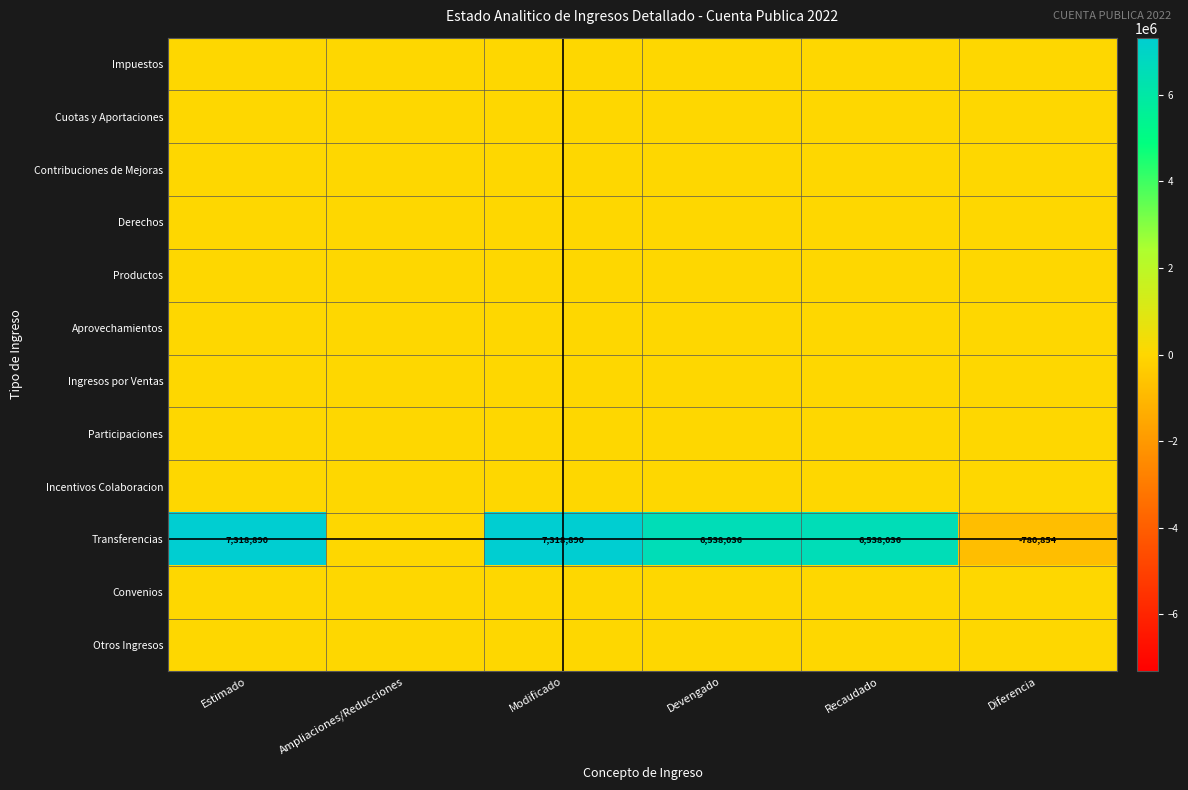

The Transferencias series shows 6538036 at Devengado. True or false?

True